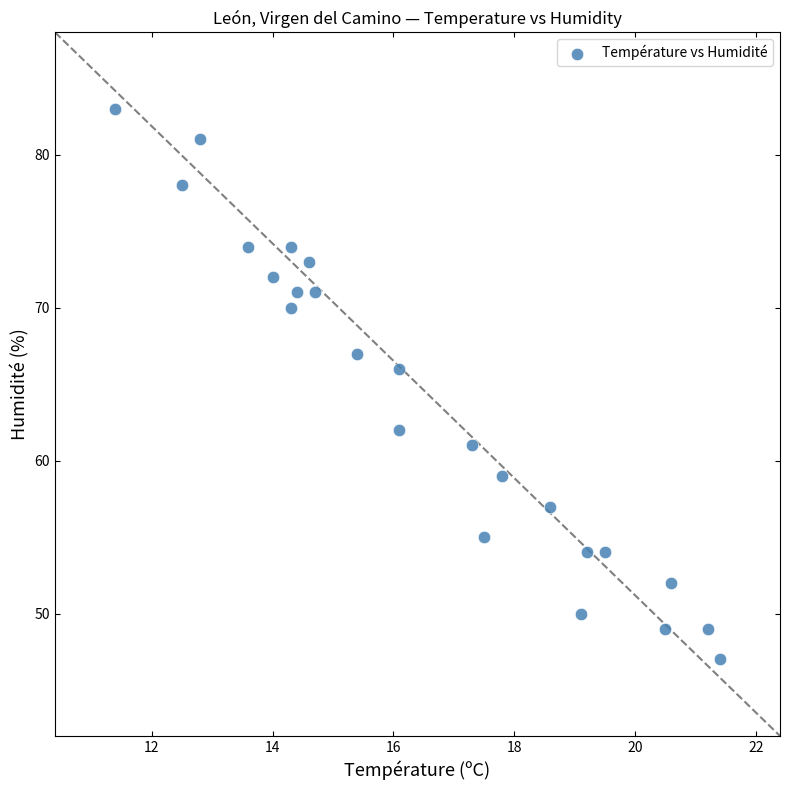

What Y value in the scatter plot is closest to 65?

66